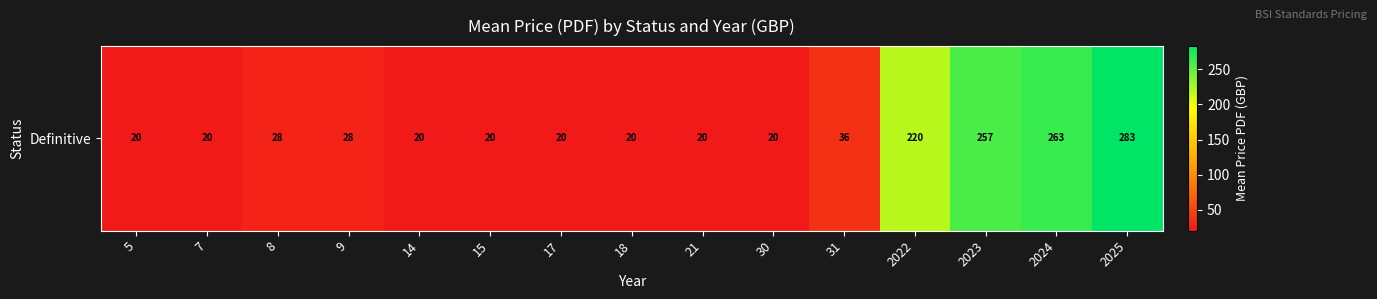

Between 9 and 21, which is larger?

9